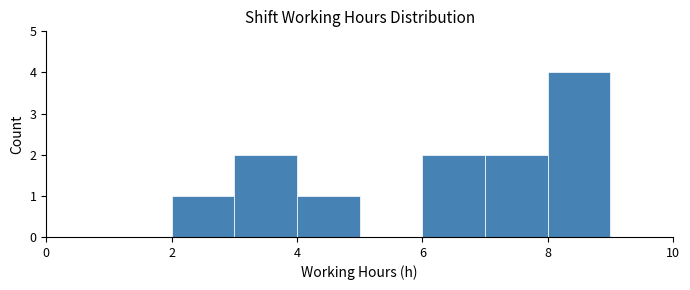

What is the height of the bar covering 8 to 9 on the x-axis? The values are not printed on the chart, so give them approximately, as read against the axis.

4